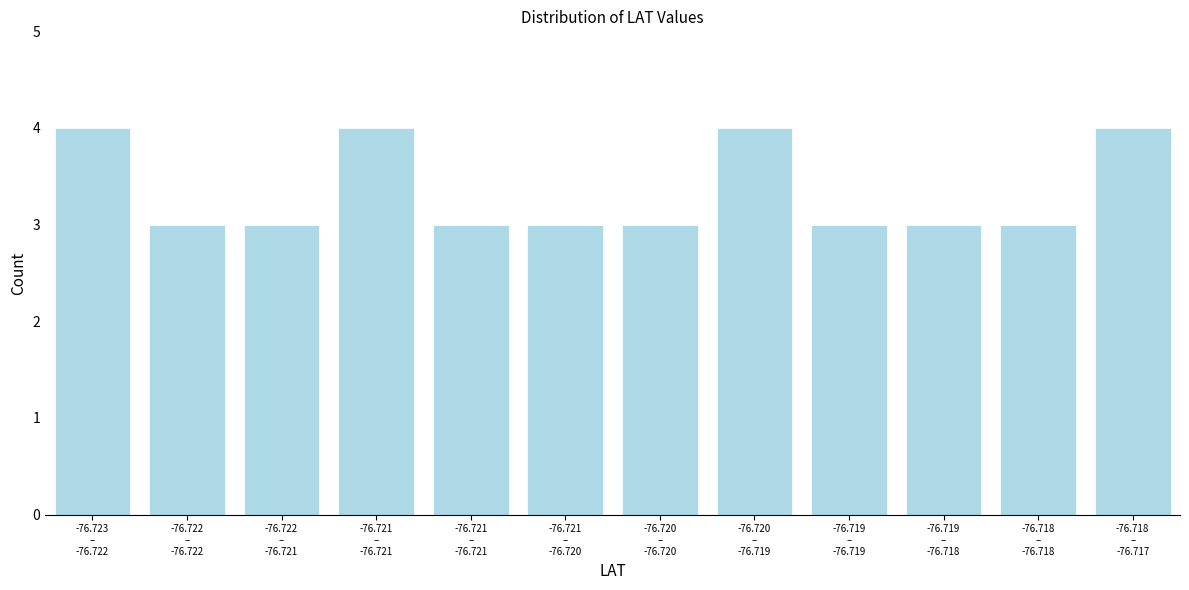

Are the bars horizontal?

No